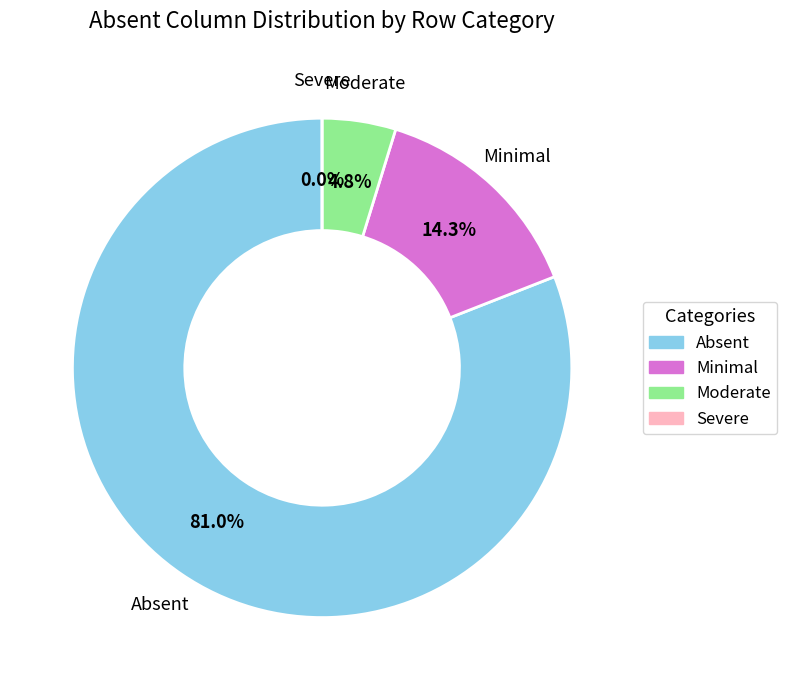

What is the ratio of the value at Minimal to the value at Absent?

0.2